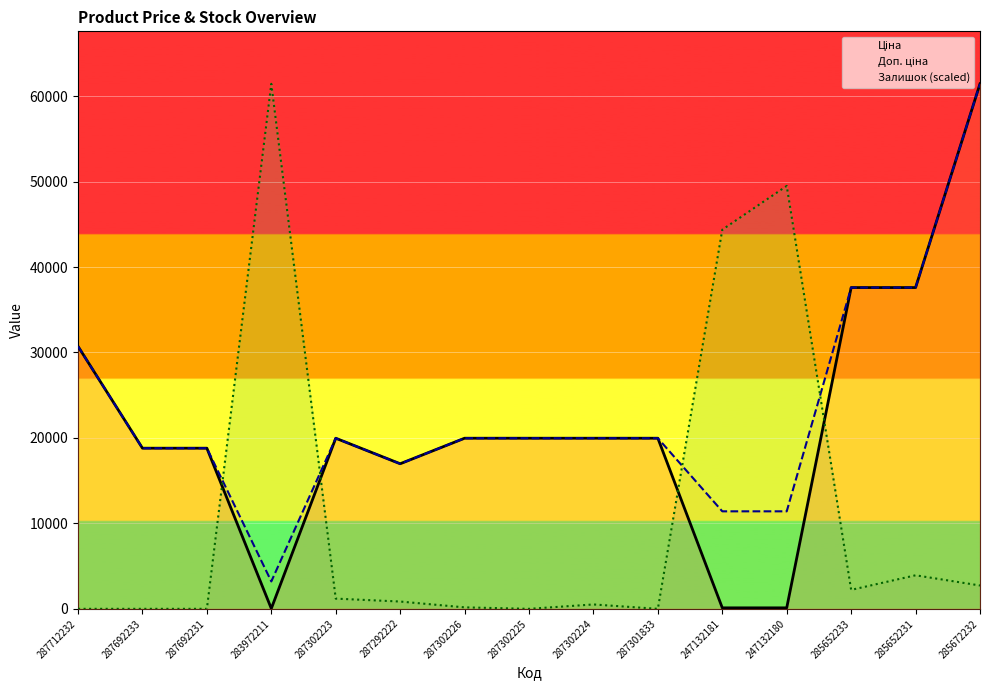

What is the average value of the Доп. ціна series?

23183.6